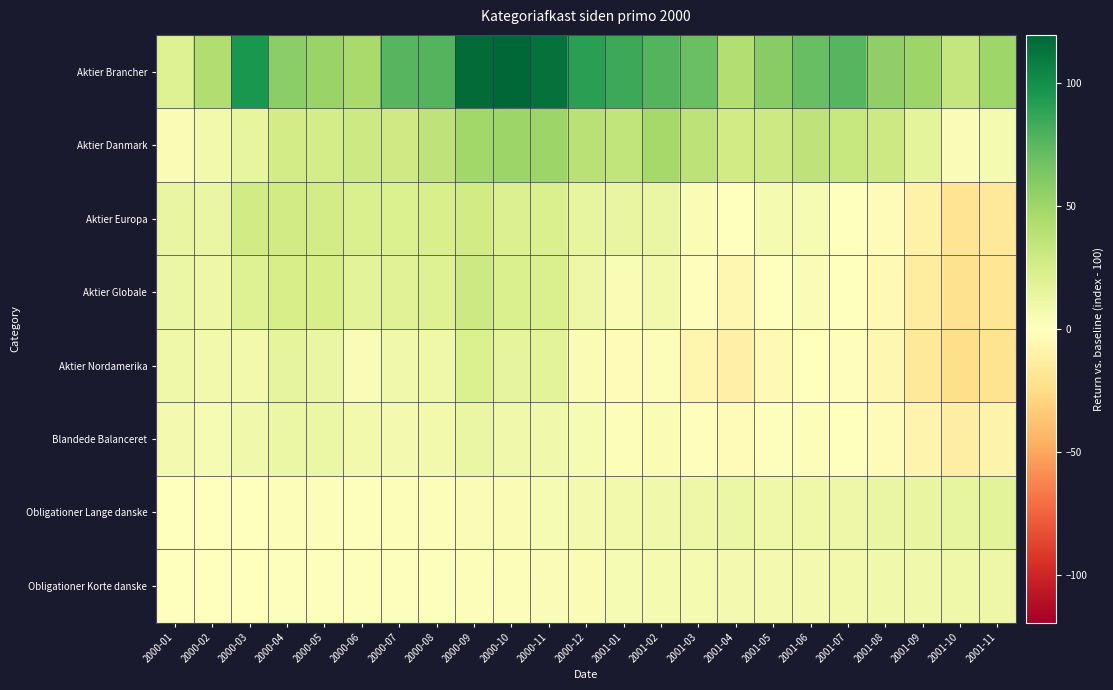

Rank the series at 2000-10 from highest to lowest value.

Aktier Brancher, Aktier Danmark, Aktier Globale, Aktier Europa, Aktier Nordamerika, Blandede Balanceret, Obligationer Lange danske, Obligationer Korte danske